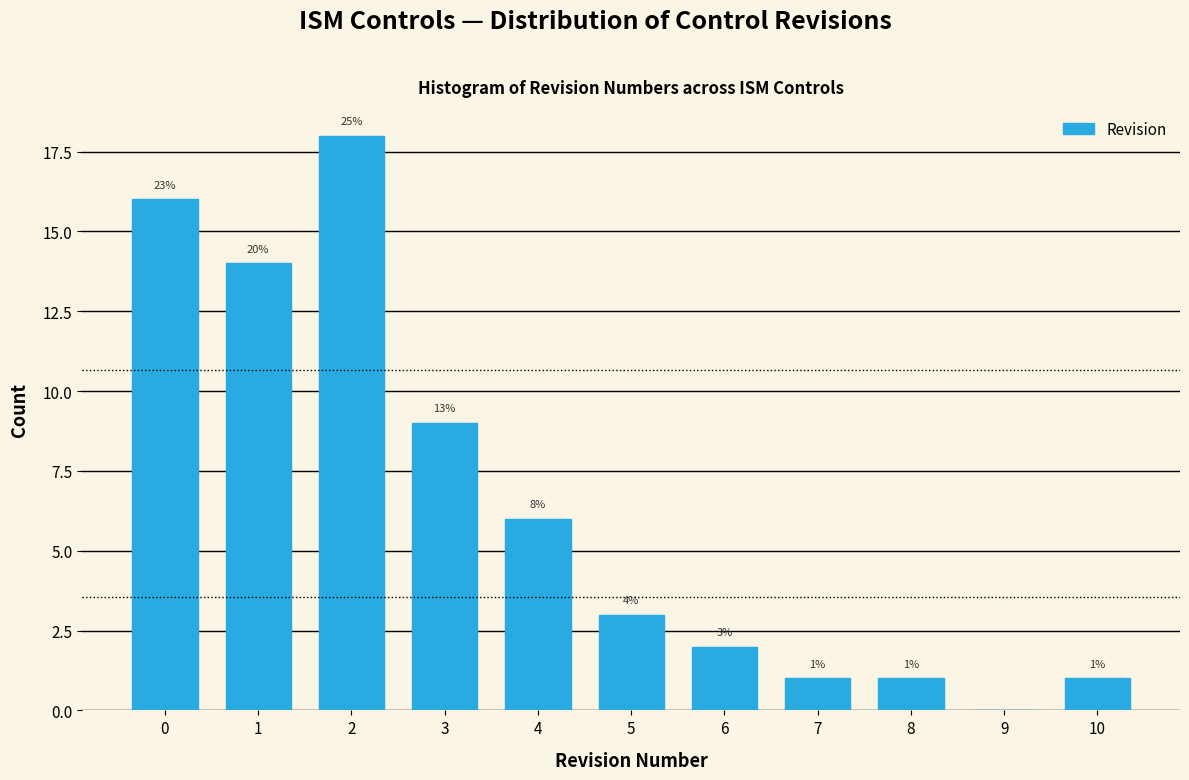

Are the bars horizontal?

No